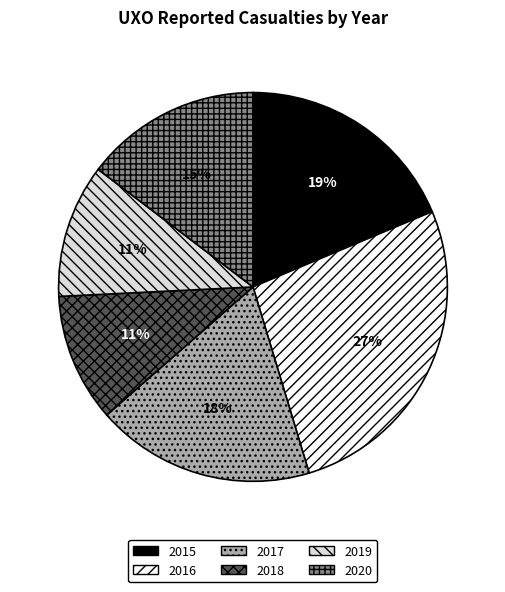

What is the largest slice in the pie chart?

2016